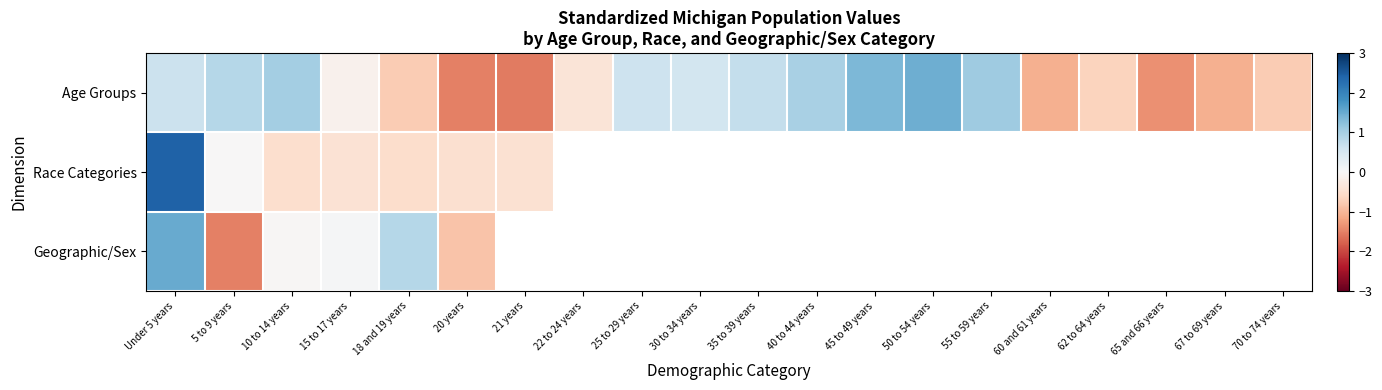

At 20 years, list the series in order from smallest to largest.

Age Groups, Geographic/Sex, Race Categories